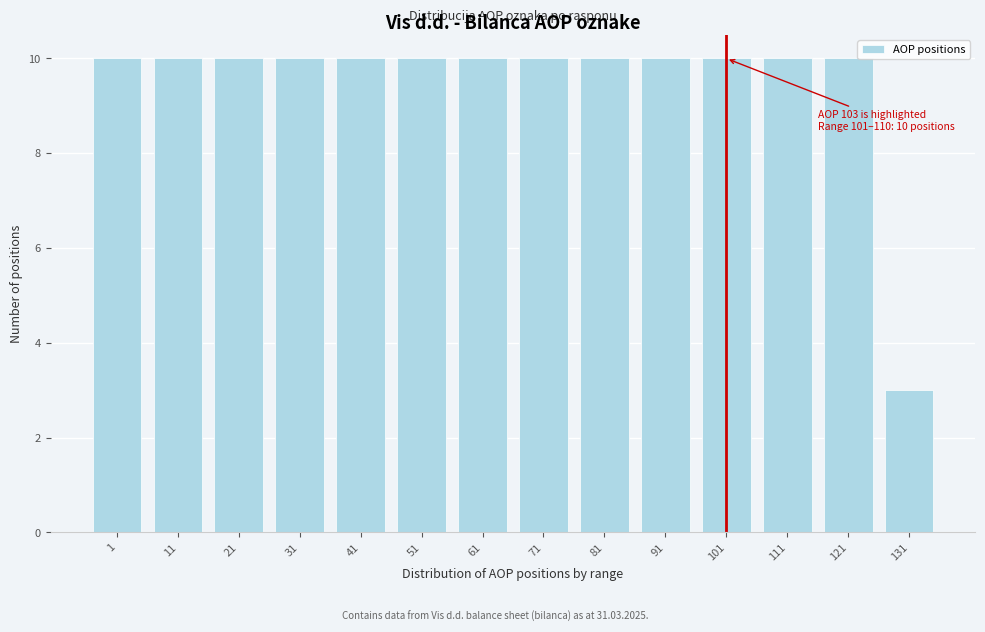

Reading right to left, transcribe all the data shown in this chart.

131=3	121=10	111=10	101=10	91=10	81=10	71=10	61=10	51=10	41=10	31=10	21=10	11=10	1=10